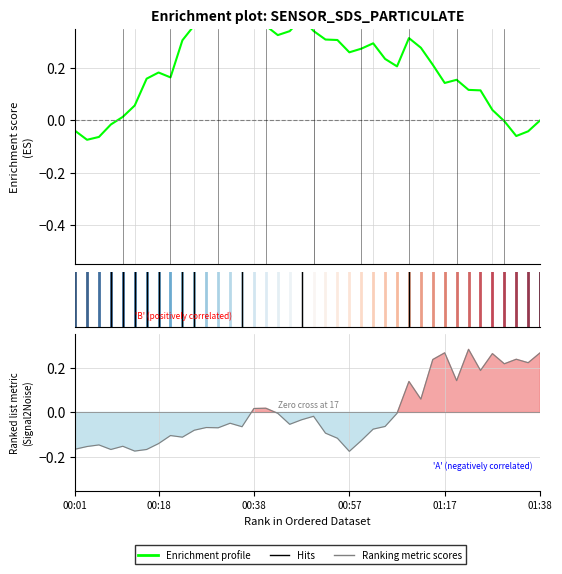

After their last crossing, which series has the higher values: Ranking metric scores or Enrichment profile (SDS_P1 cumulative)?

Ranking metric scores